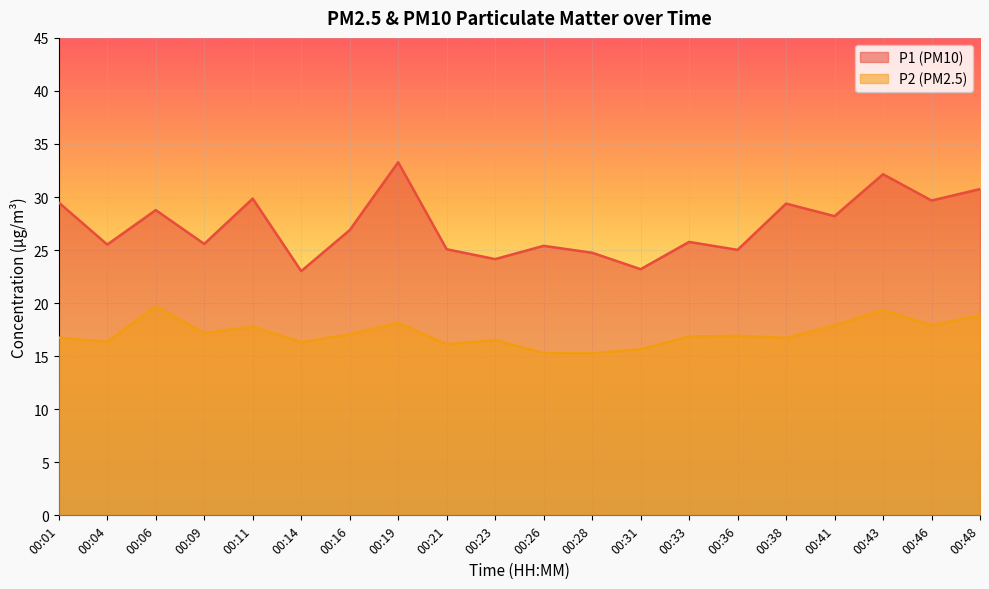

At which label does P1 first exceed 26?

00:01